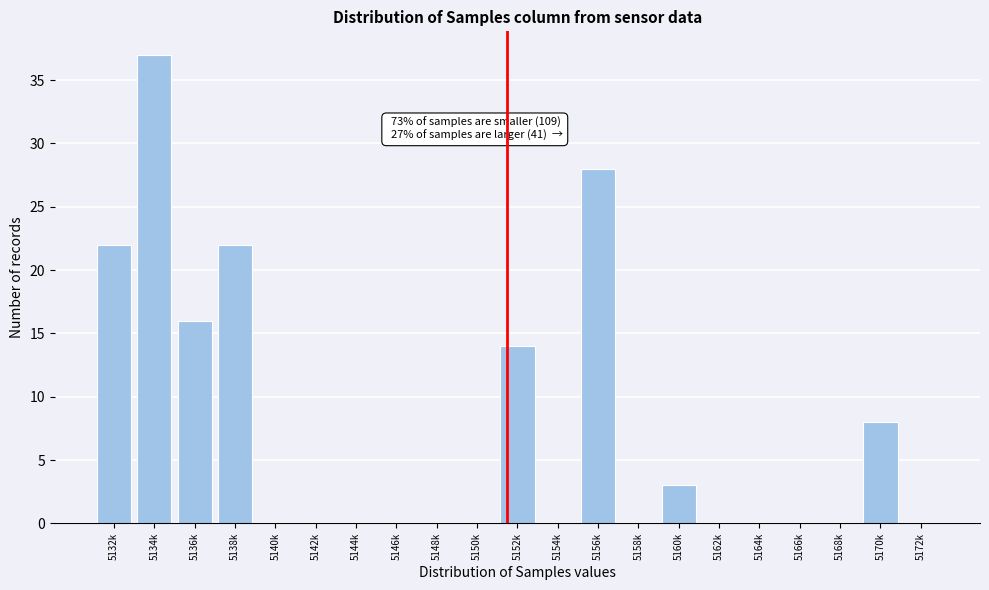

Reading left to right, list all the values displayed in this chart.

5132k=22	5134k=37	5136k=16	5138k=22	5140k=0	5142k=0	5144k=0	5146k=0	5148k=0	5150k=0	5152k=14	5154k=0	5156k=28	5158k=0	5160k=3	5162k=0	5164k=0	5166k=0	5168k=0	5170k=8	5172k=0